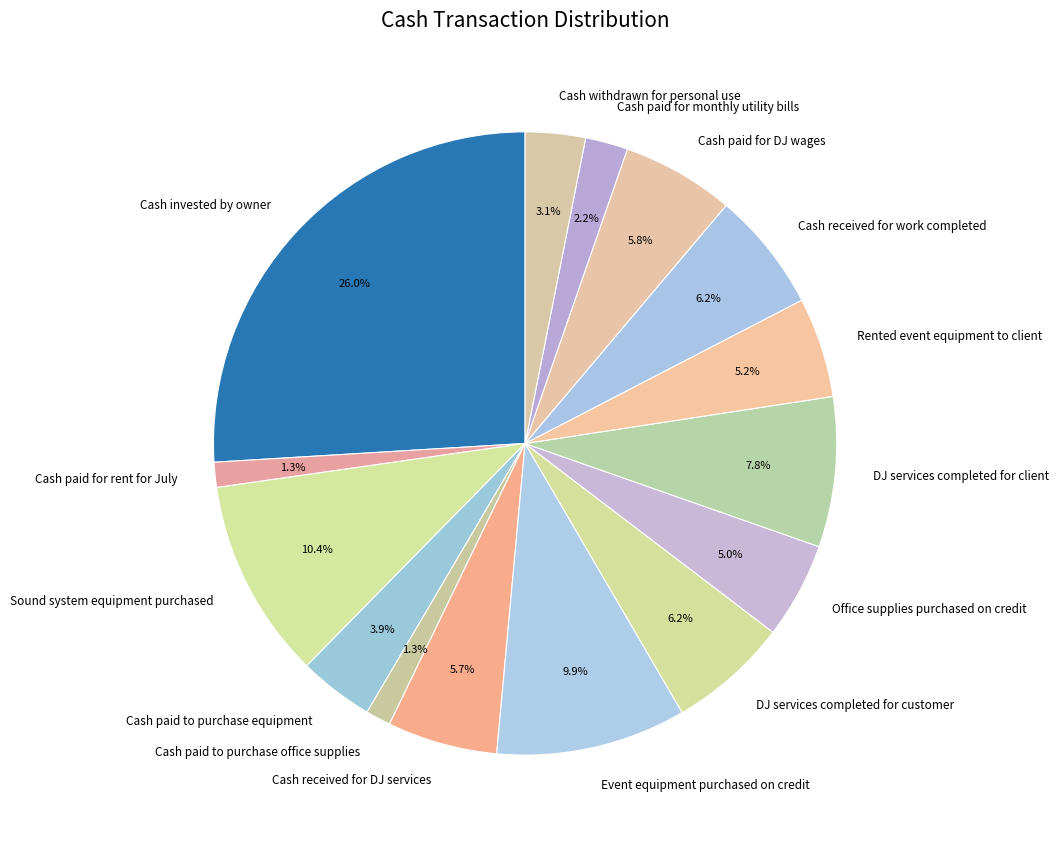

Which slice is the largest?

Cash invested by owner